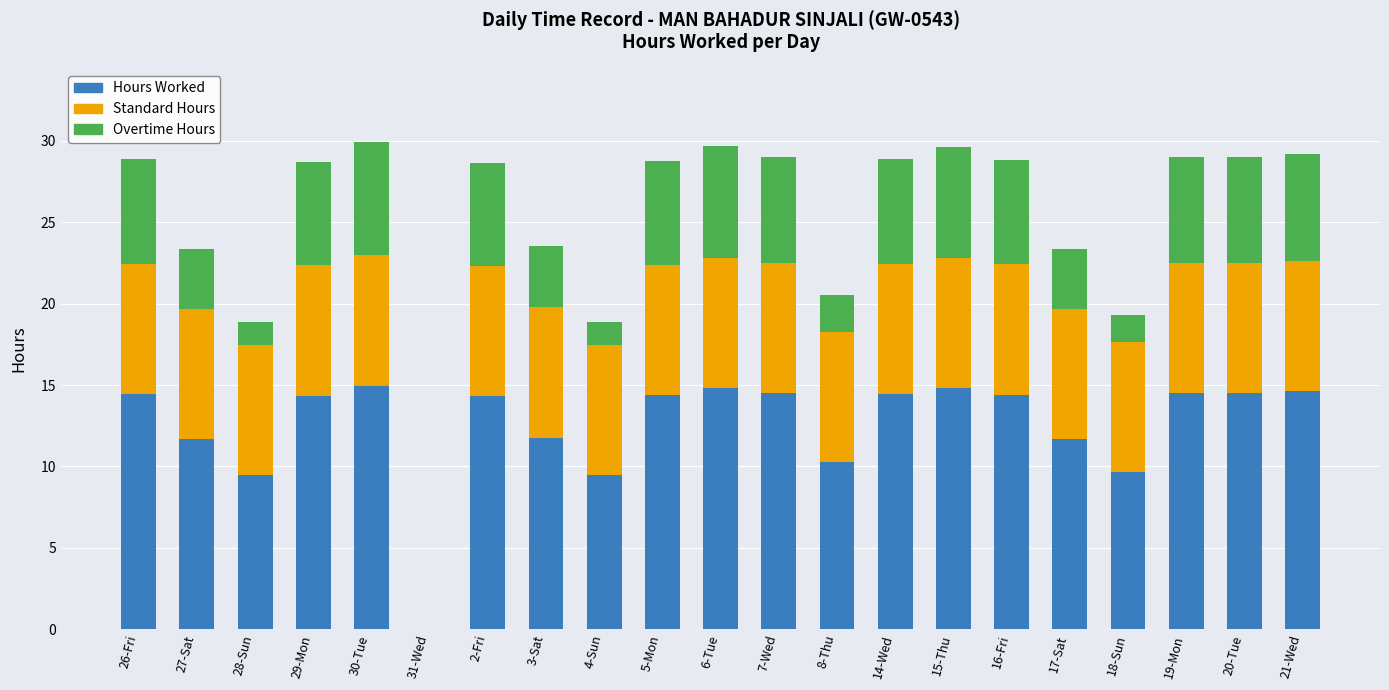

True or false: Hours Worked has a value of 14.5 at 7-Wed.

True